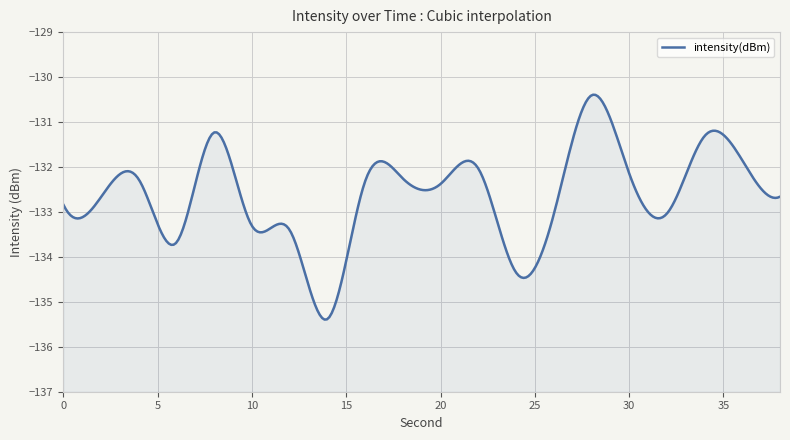

Where is the first local minimum?

6